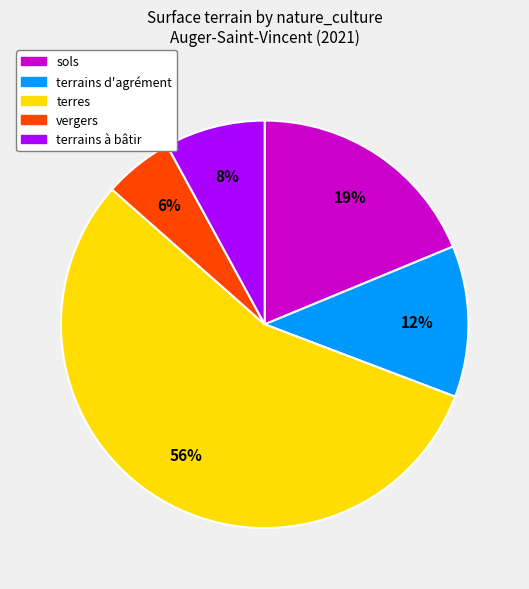

How many segments does this pie chart have?

5